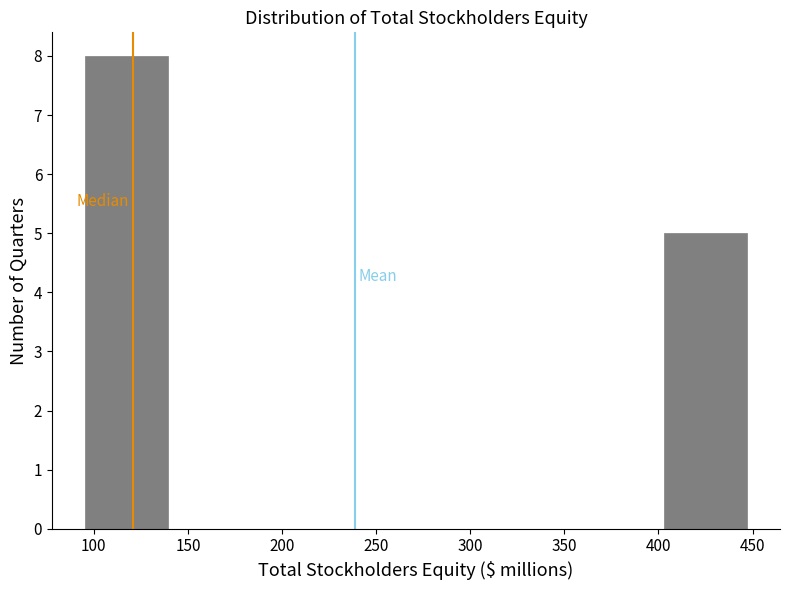

Over which range of the x-axis is the bar tallest?

95 to 140